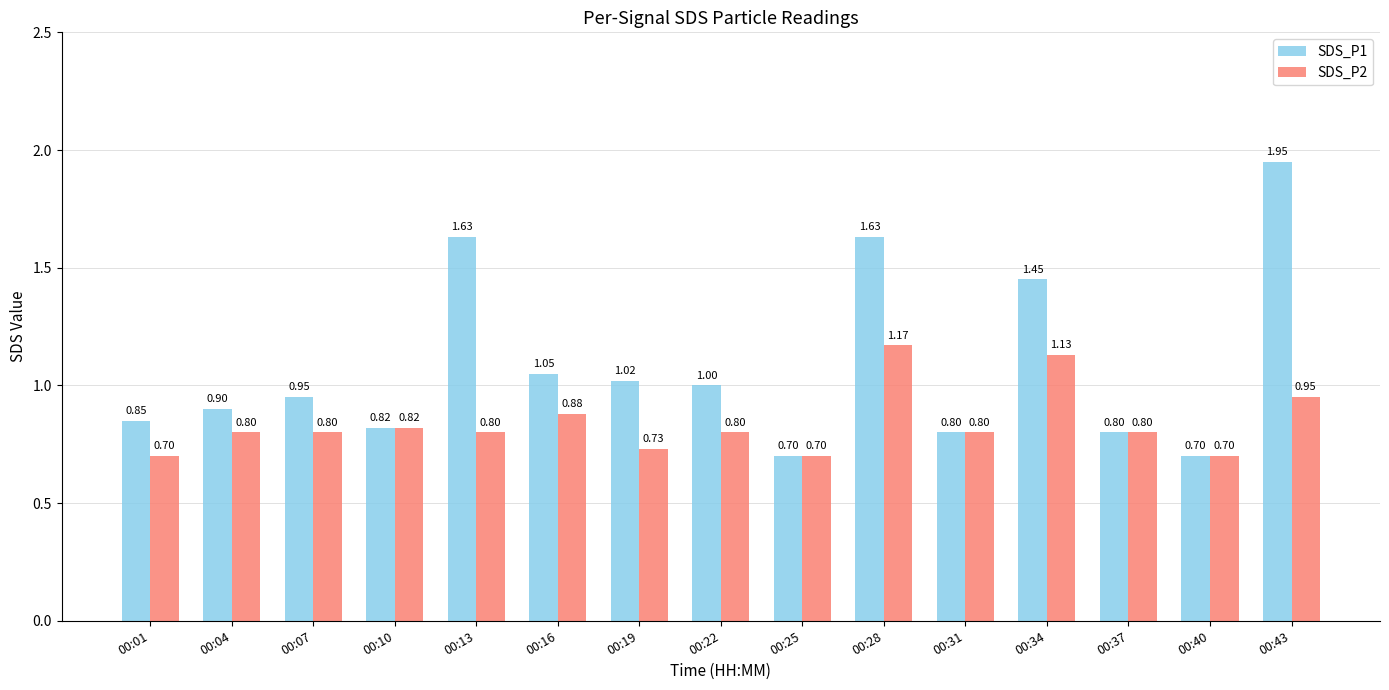

What are all the series names shown in the legend?

SDS_P1, SDS_P2